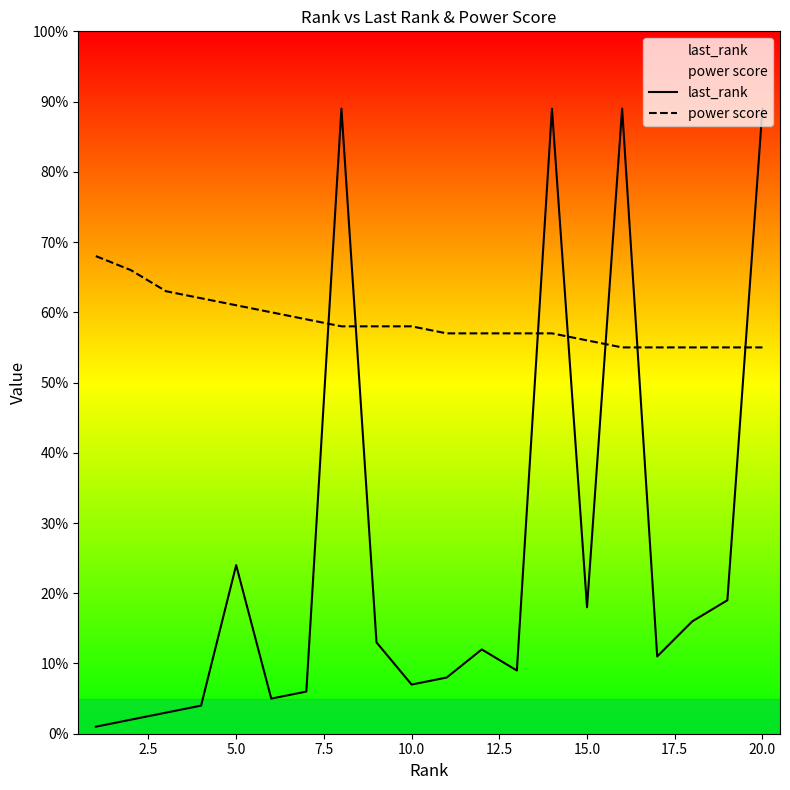

Which series has the largest total across all categories?

power score